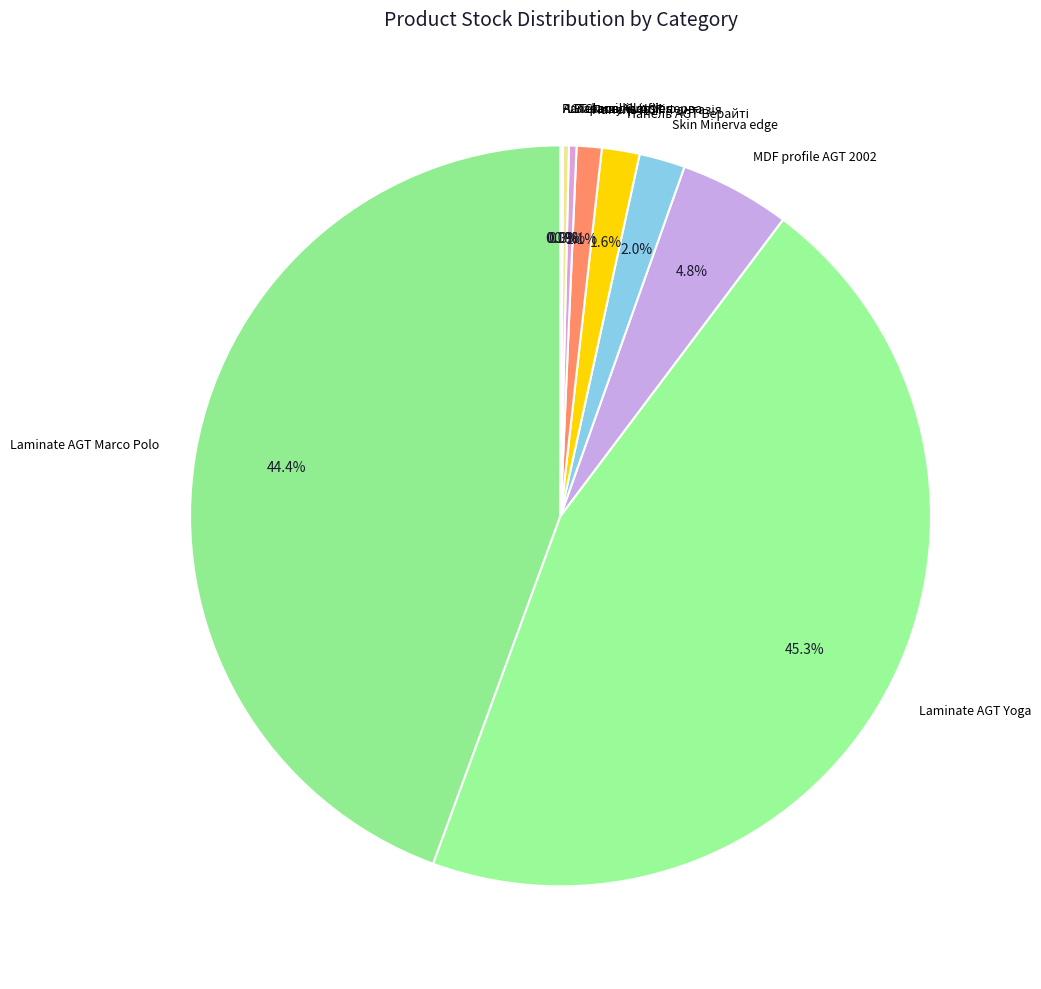

To the nearest percent, what is the average slice percentage?

10%